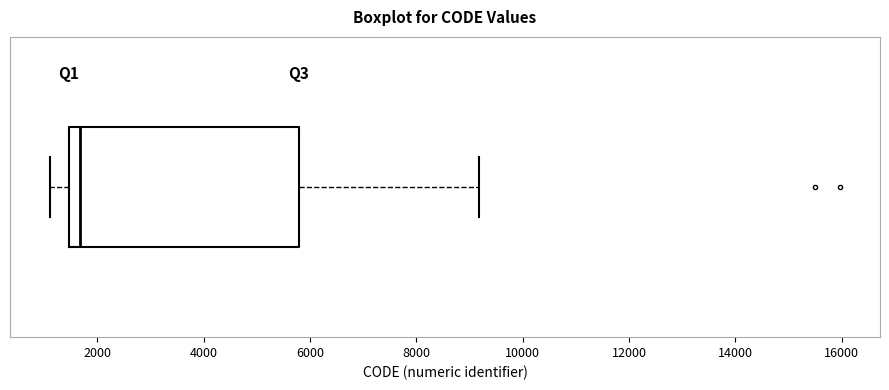

Read this box plot against the x-axis: the position of the median line, the range covered by the box, and the ends of both whiskers. The values are not printed on the chart, so give them approximately, as read against the axis.

median 1600, box 1400 to 5800, whiskers 1200 to 9200